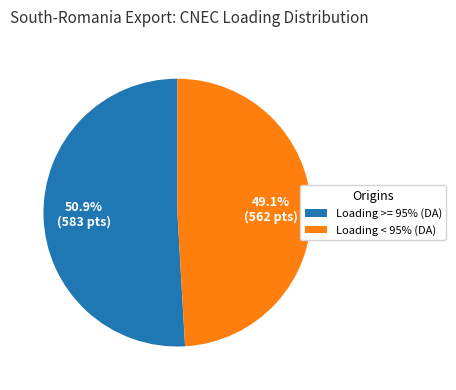

Do Loading < 95% (DA) and Loading >= 95% (DA) together represent more than half of the pie?

Yes